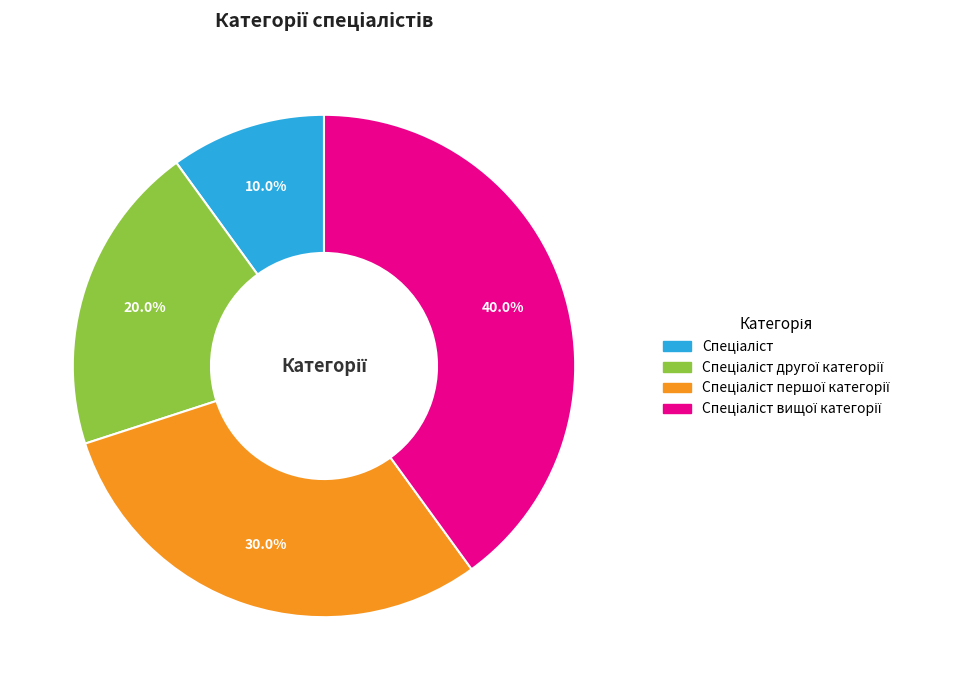

Is there a majority slice in this chart?

No